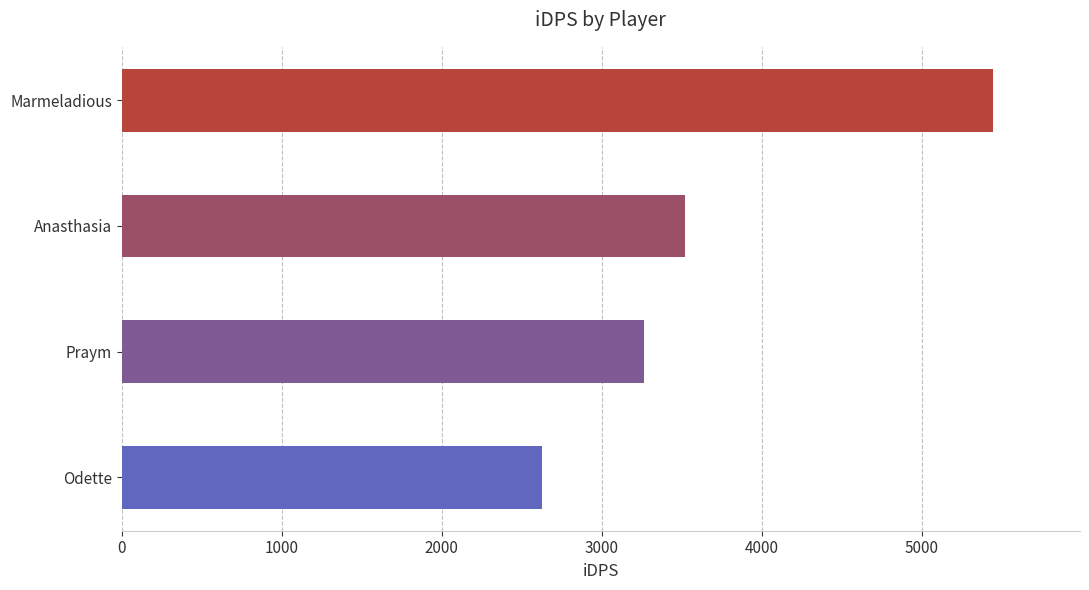

Is it true that the value at Odette is 4075.4?

False